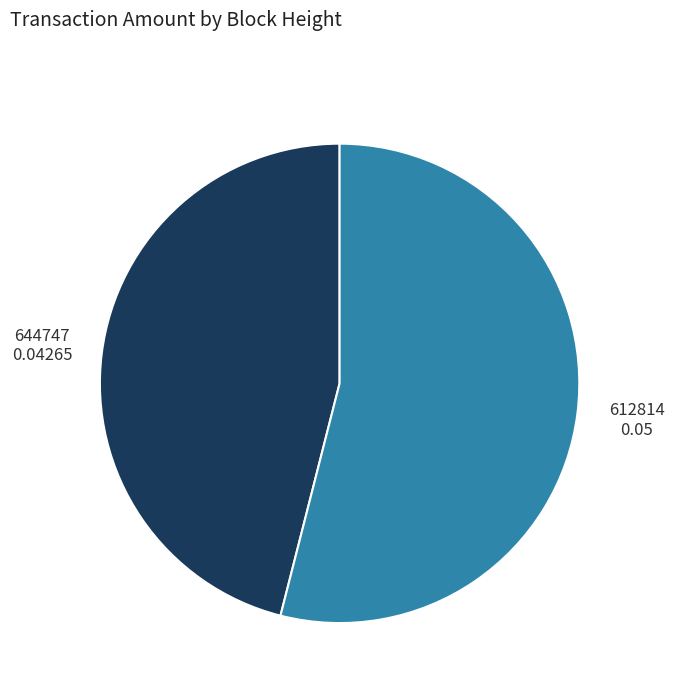

Does any single category account for the majority?

Yes